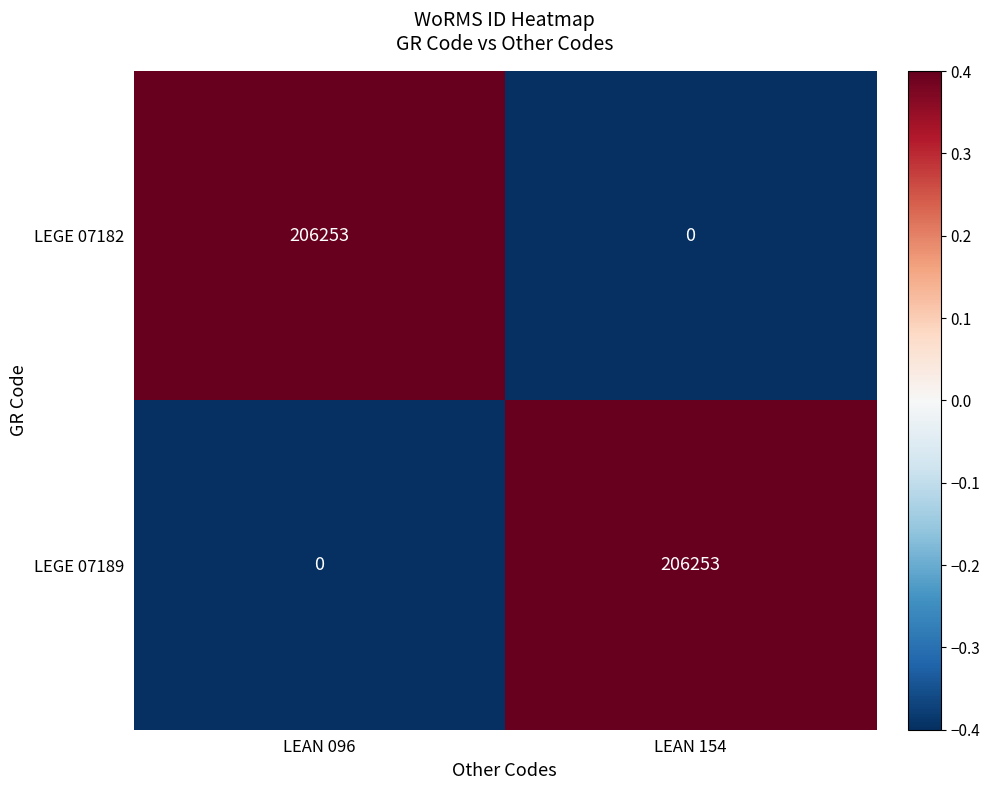

At LEAN 154, list the series in order from smallest to largest.

LEGE 07182, LEGE 07189